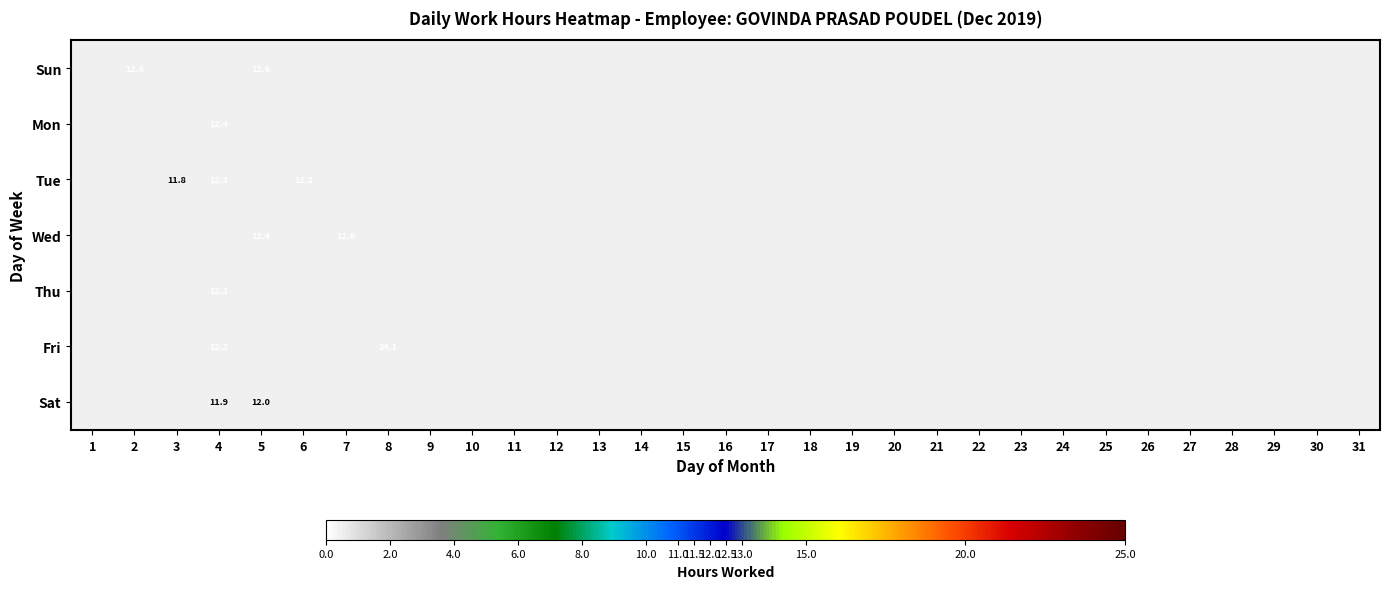

What is the average value of the Mon series?

0.4